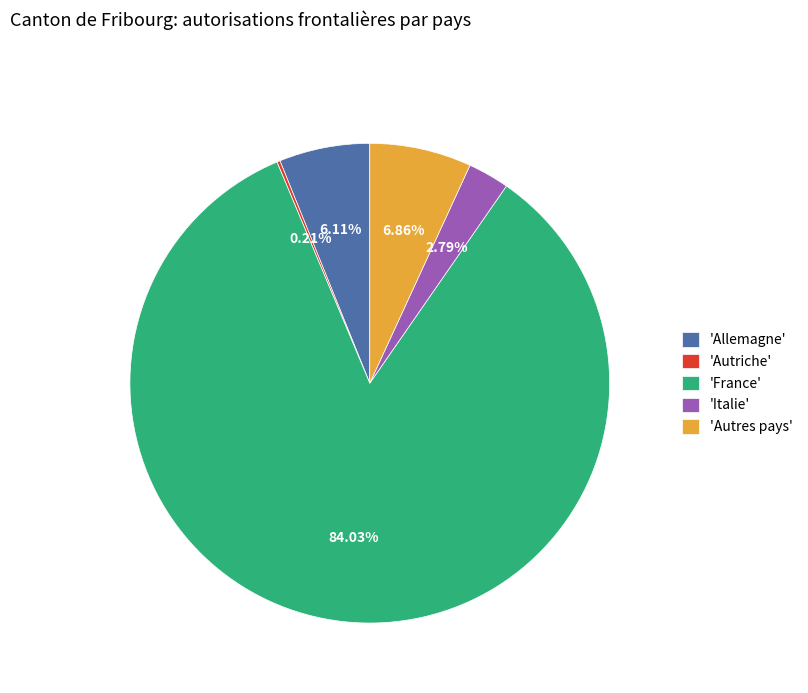

What is the ratio of the value at 'Autres pays' to the value at 'Italie'?

2.5